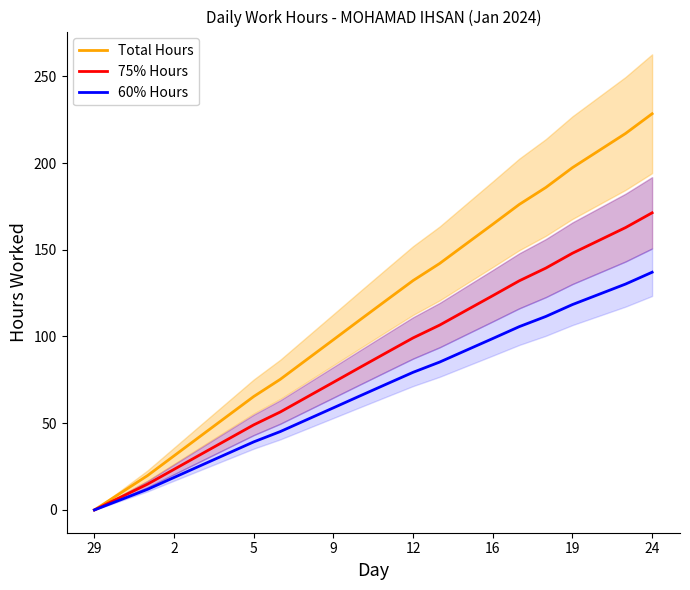

How many data points does each series have?

22